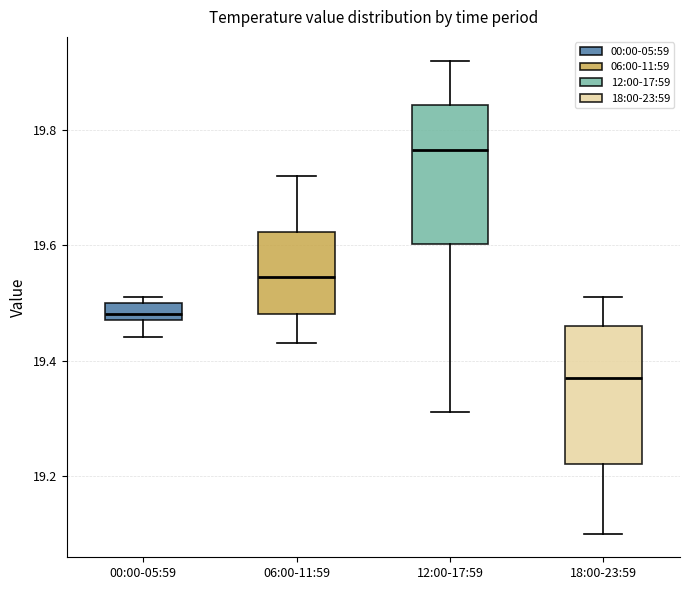

Reading left to right, read every box against the y-axis: the position of its median line, the range the box covers, and the ends of its whiskers. The values are not printed on the chart, so give them approximately, as read against the axis.

00:00-05:59: median 19.48 (just above the box's lower edge), box 19.48 to 19.50, whiskers 19.44 to 19.52
06:00-11:59: median 19.54, box 19.48 to 19.62, whiskers 19.44 to 19.72
12:00-17:59: median 19.76, box 19.60 to 19.84, whiskers 19.32 to 19.92
18:00-23:59: median 19.38, box 19.22 to 19.46, whiskers 19.10 to 19.52